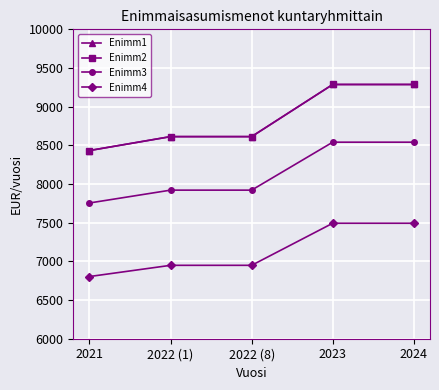

At 2024, list the series in order from largest to smallest.

Enimm1, Enimm2, Enimm3, Enimm4